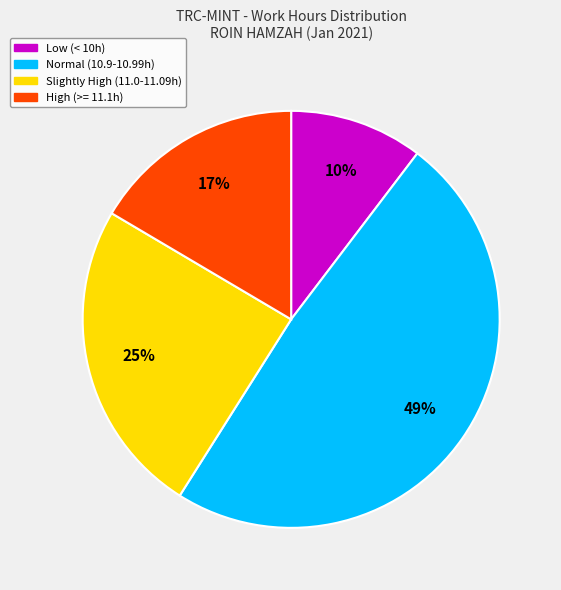

To the nearest percent, what is the average slice percentage?

25%